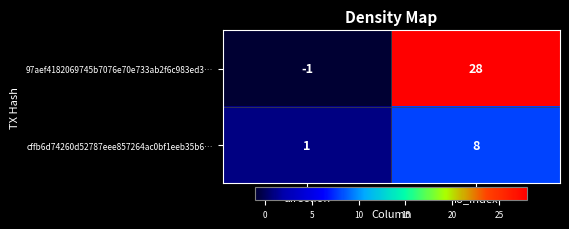

What is the highest value of the cffb6d74260d52787eee857264ac0bf1eeb35b6… series?

8